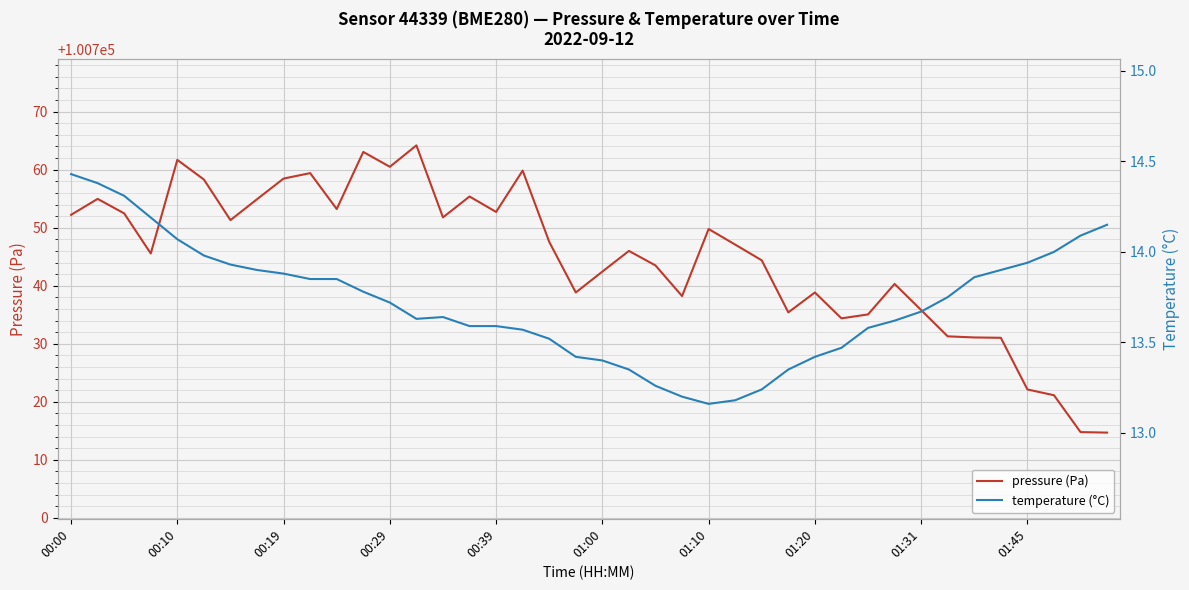

Is it true that temperature (°C) equals 13.8 at 10?

True